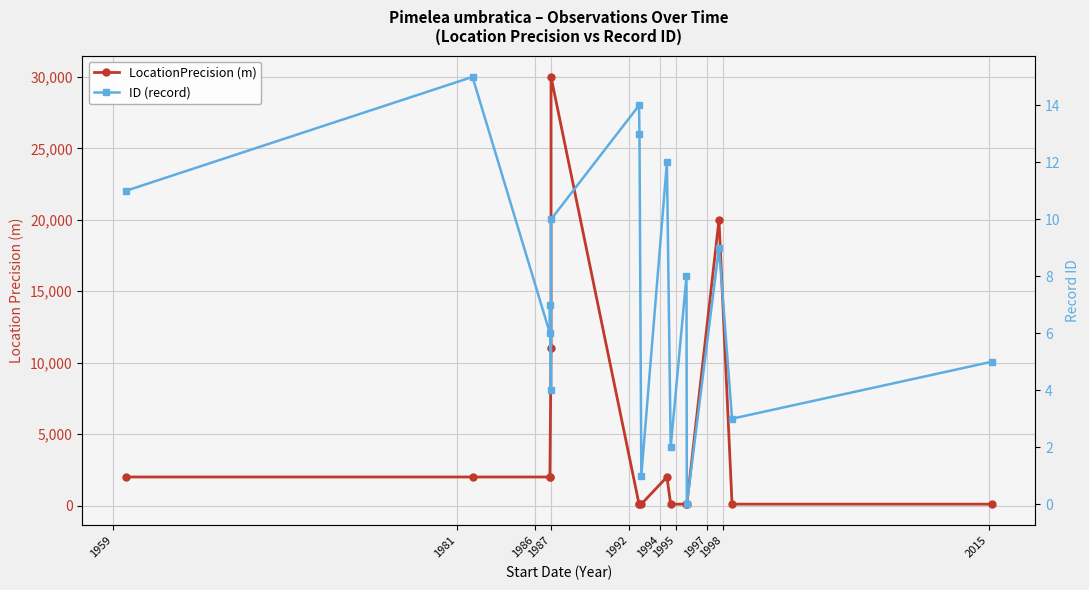

True or false: LocationPrecision (m) and ID (record) intersect in this chart.

False